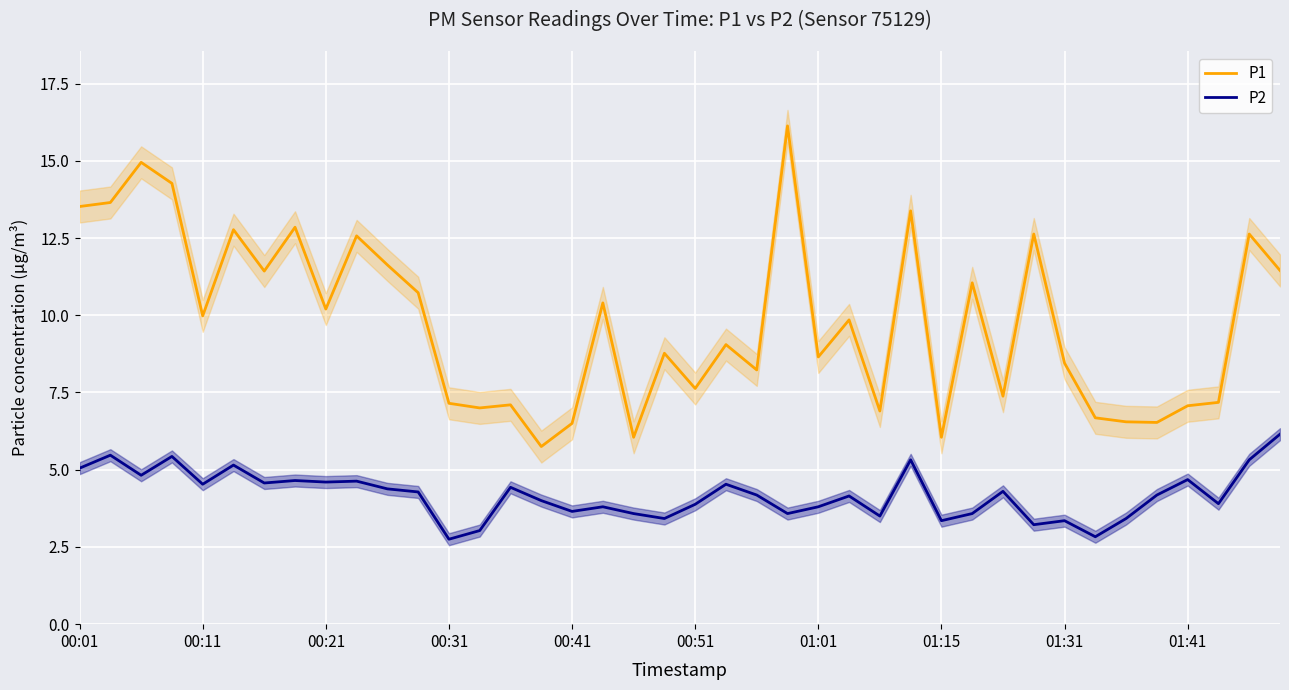

True or false: P1 and P2 intersect in this chart.

False